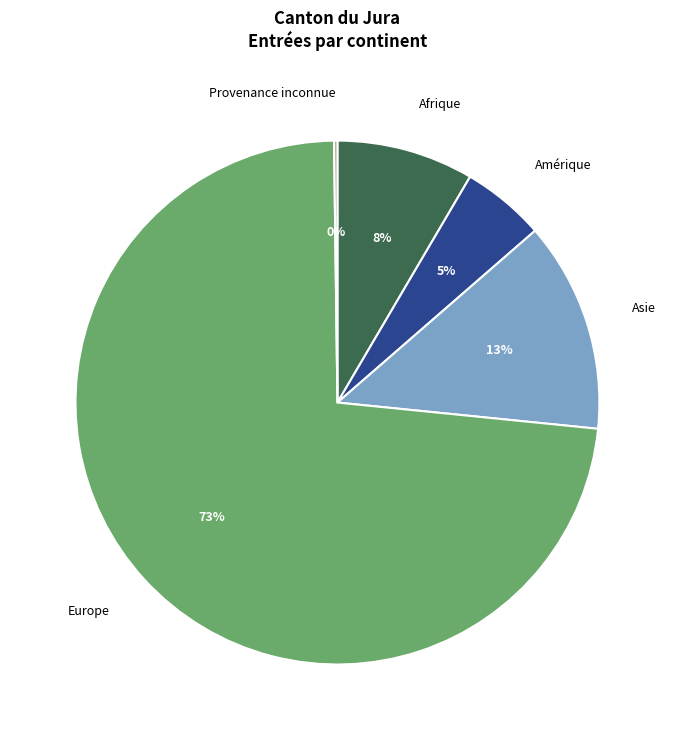

Which category accounts for the majority?

Europe